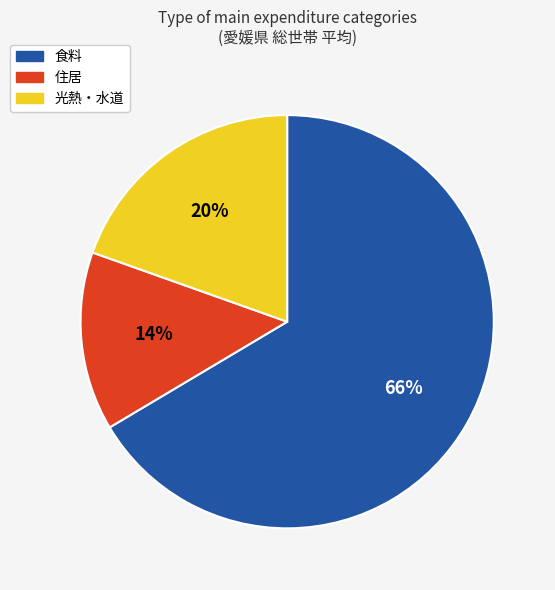

To the nearest percent, what is the difference between the largest and smallest slice percentages?

52%